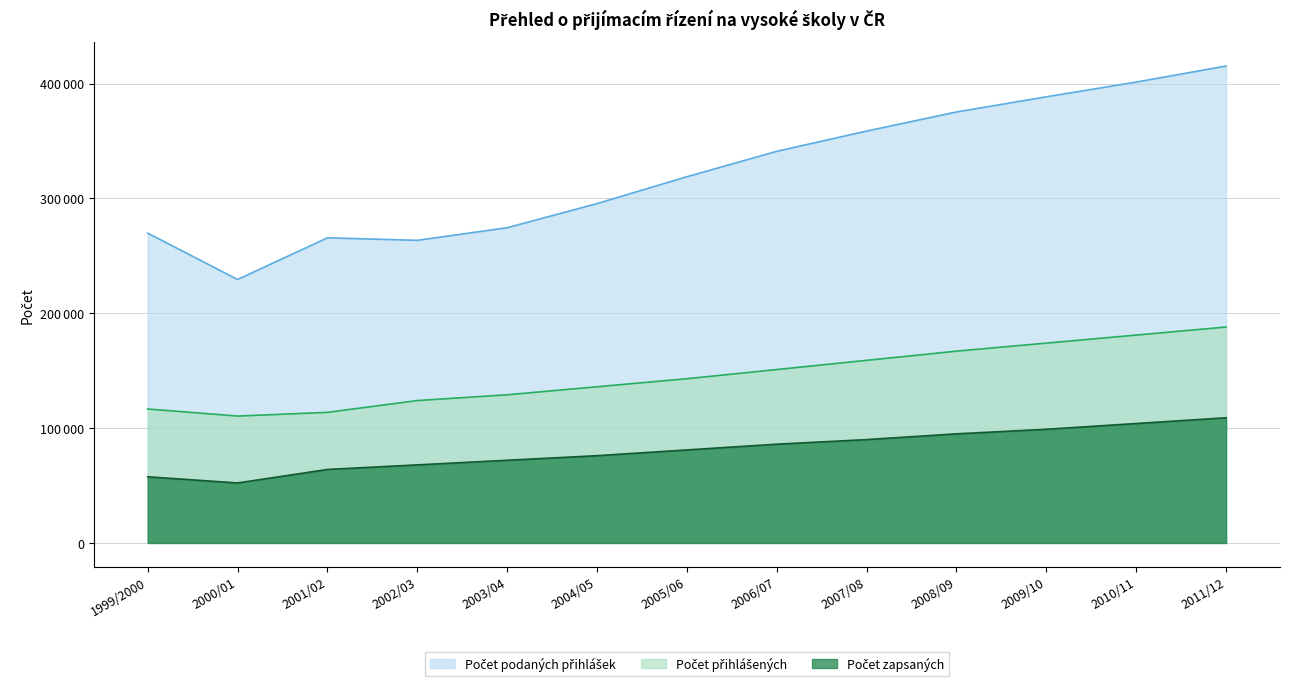

The value of Počet přihlášek uchazečů kteří se dostavili at 2005/06 is 22196. True or false?

False